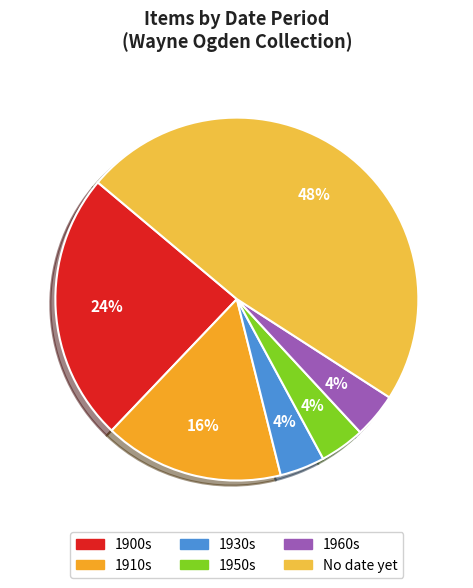

Count the number of slices in the pie.

6